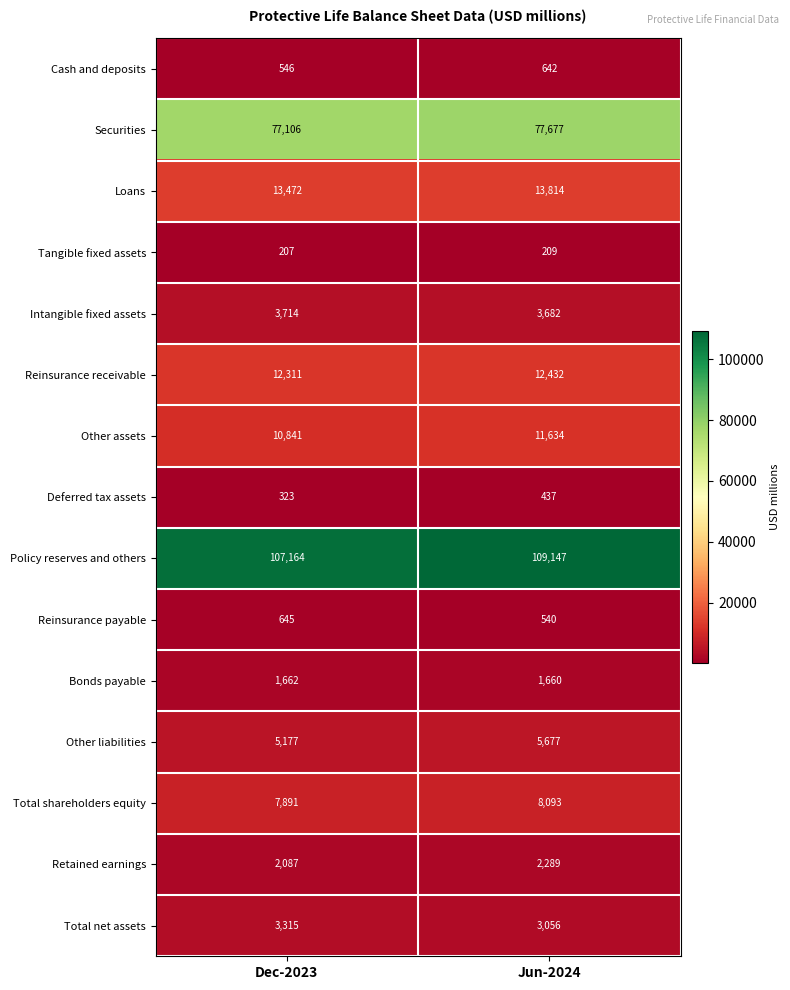

True or false: Deferred tax assets has a value of 323 at Dec-2023.

True